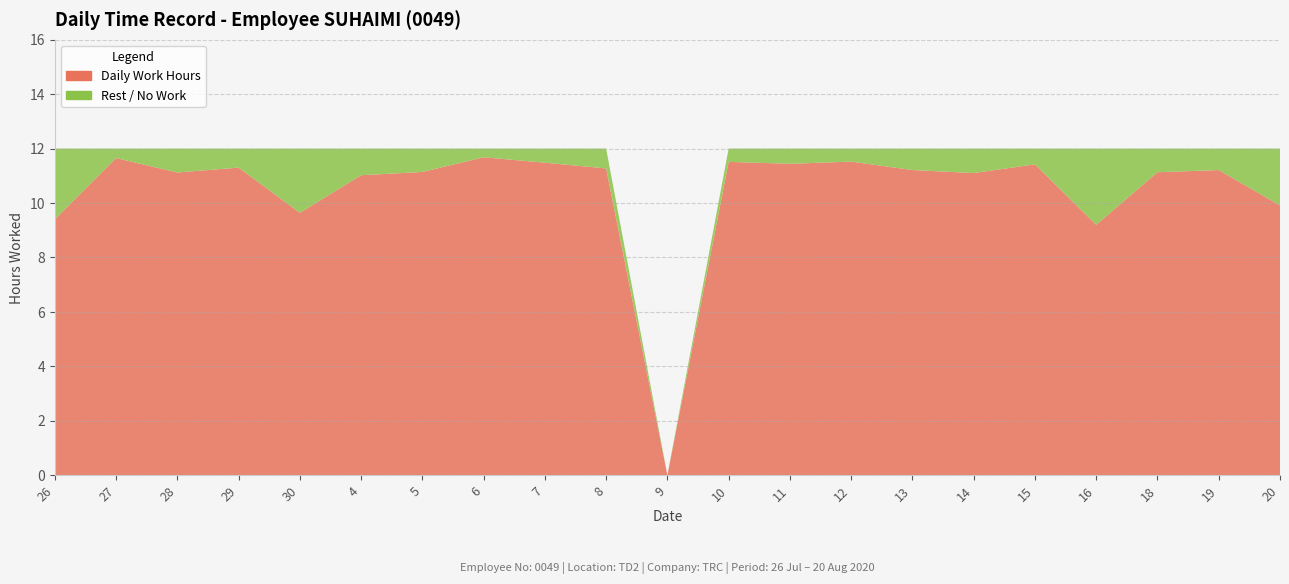

Reading right to left, transcribe all the data shown in this chart.

Daily Work Hours: 20=9.9	19=11.2	18=11.1	16=9.2	15=11.4	14=11.1	13=11.2	12=11.5	11=11.4	10=11.5	9=0.0	8=11.3	7=11.5	6=11.7	5=11.1	4=11.0	30=9.6	29=11.3	28=11.1	27=11.7	26=9.4
Rest / No Work: 20=2.1	19=0.8	18=0.9	16=2.8	15=0.6	14=0.9	13=0.8	12=0.5	11=0.6	10=0.5	9=0.0	8=0.7	7=0.5	6=0.3	5=0.9	4=1.0	30=2.4	29=0.7	28=0.9	27=0.3	26=2.6